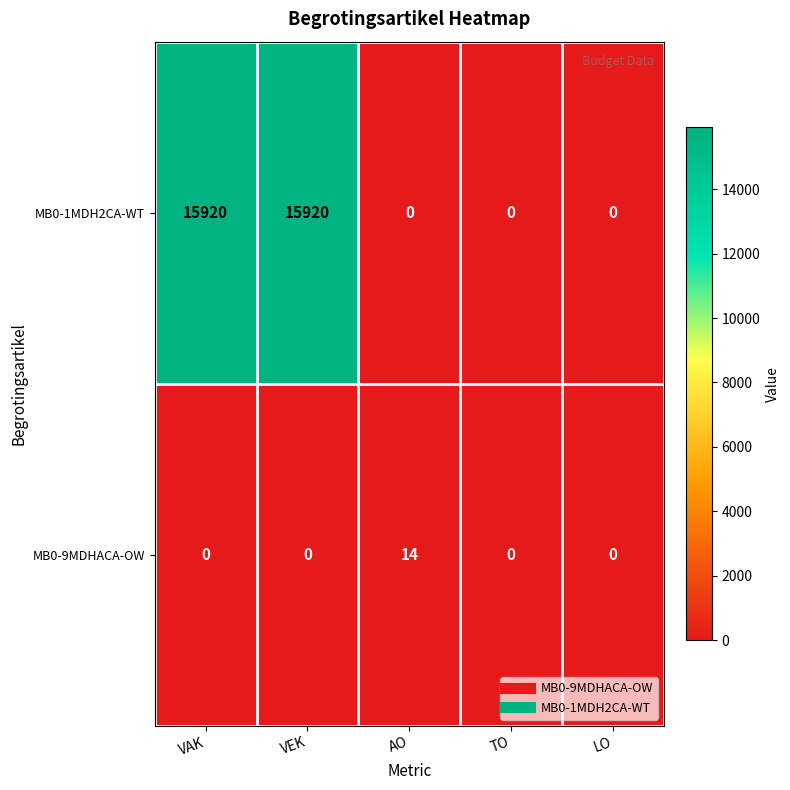

How many values in the MB0-9MDHACA-OW series exceed 0?

1